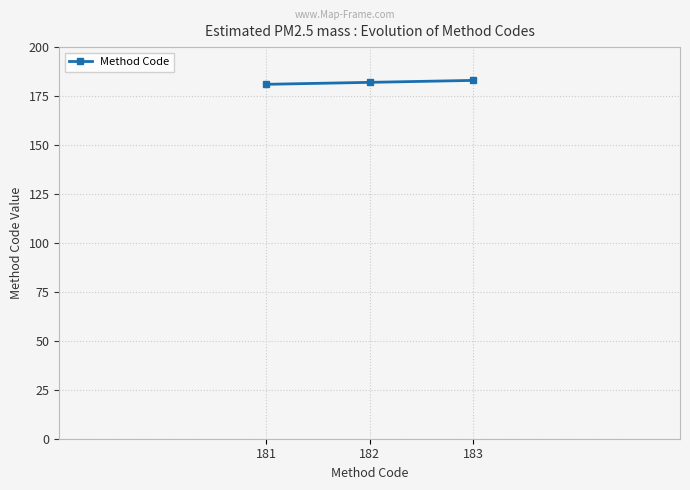

Approximately how many times larger is the value at 181 compared to 183?

1.0